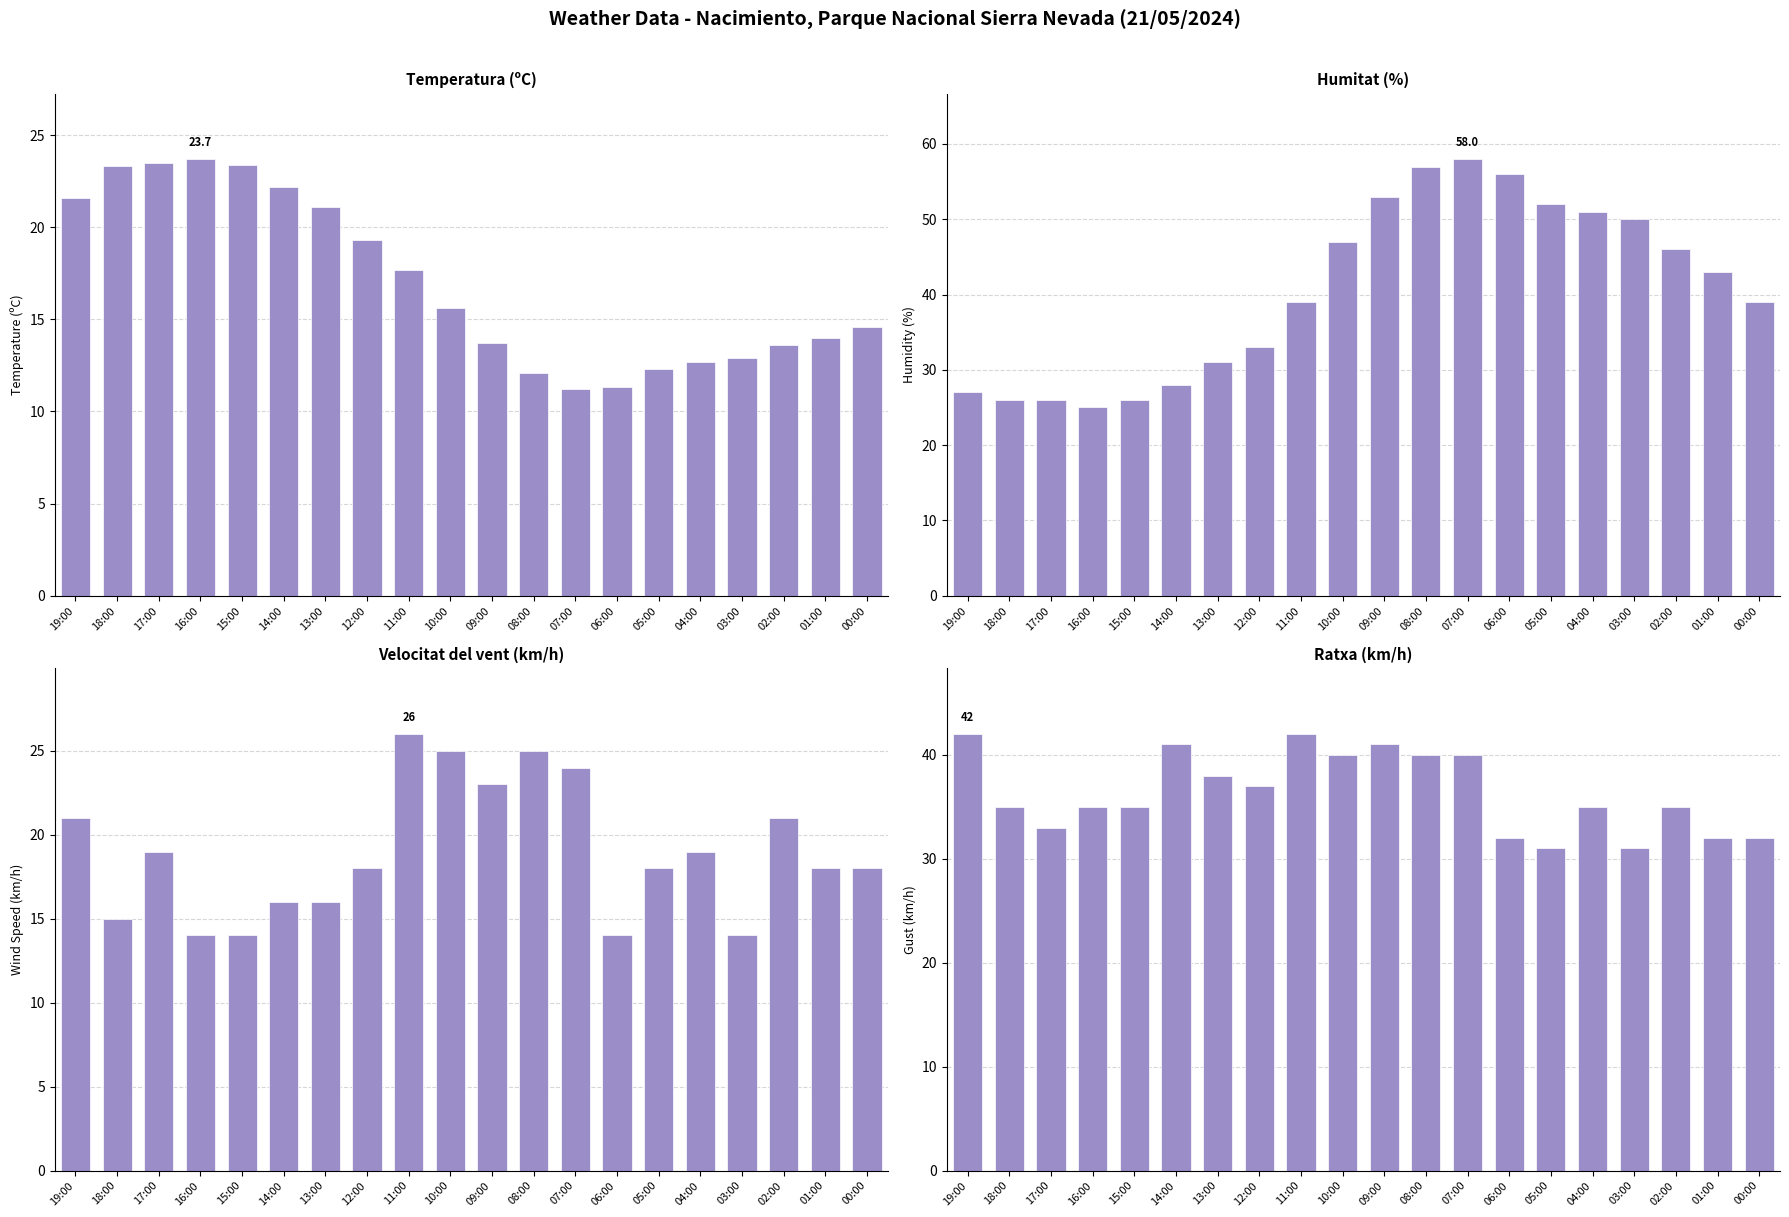

What is the maximum value shown in the chart?

58.0